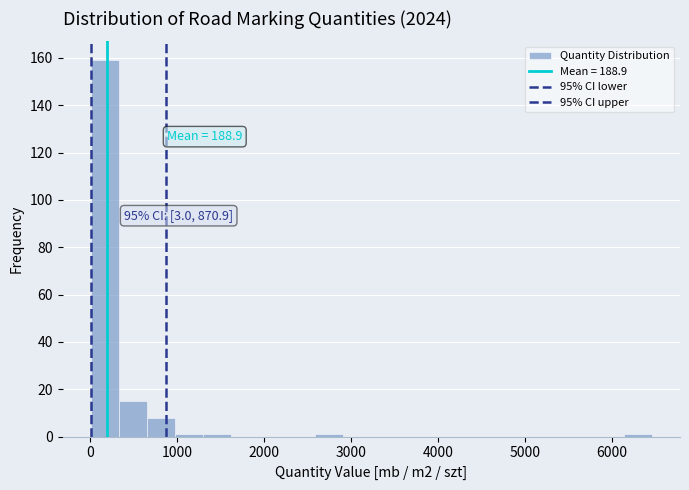

Read against the x-axis, roughly where is the centre of the tallest bar?

200